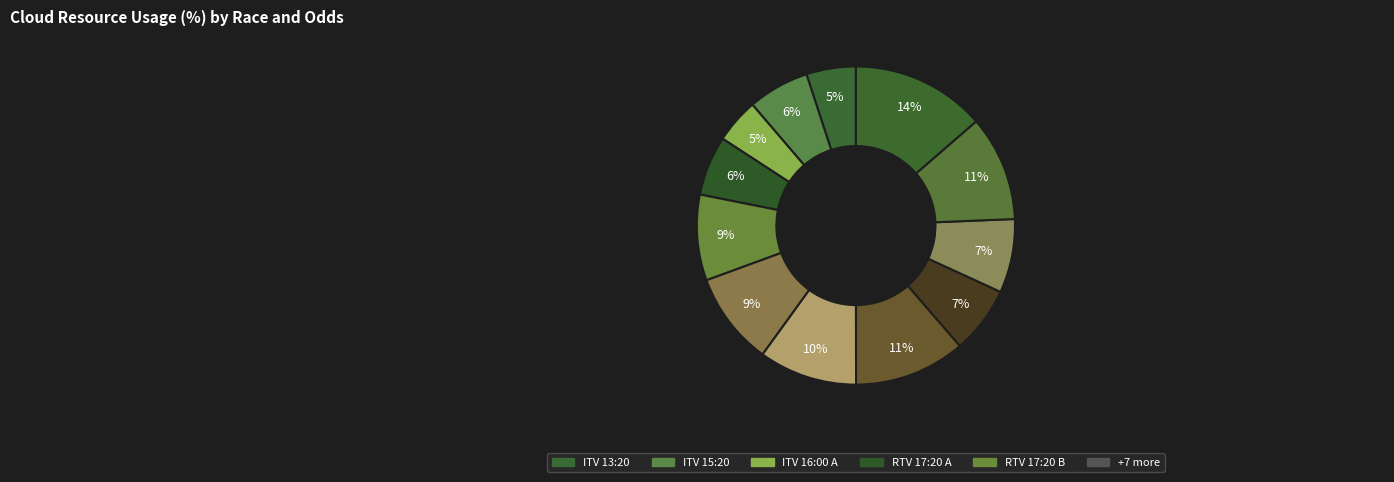

Count the number of slices in the pie.

12